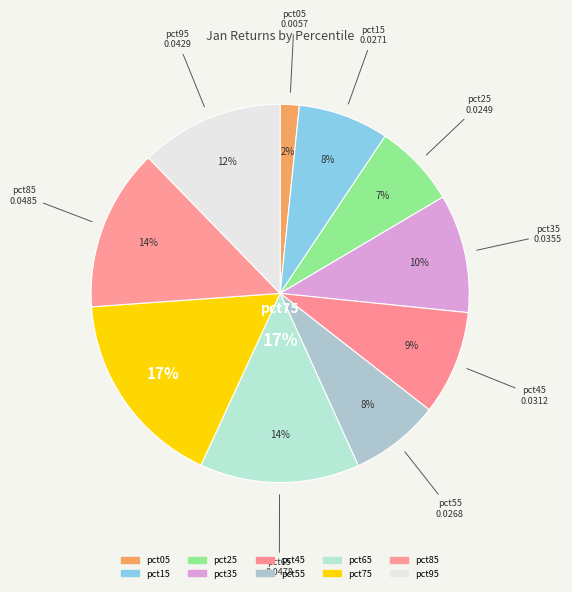

To the nearest percent, what is the difference between the pct95 and pct55 slice percentages?

5%